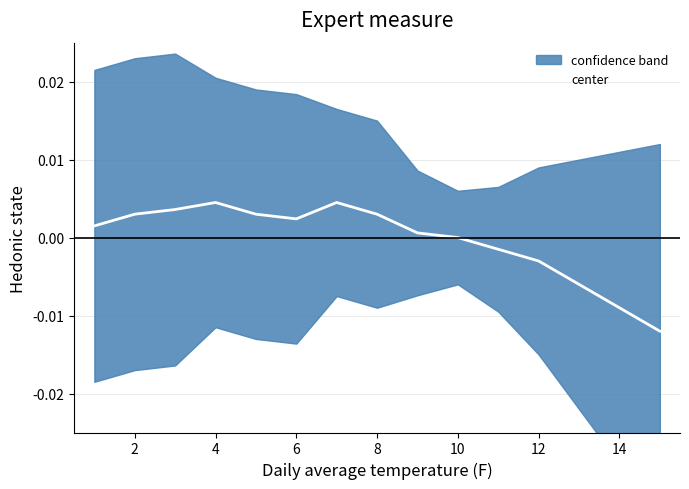

Is this an area chart (filled region under the line)?

No